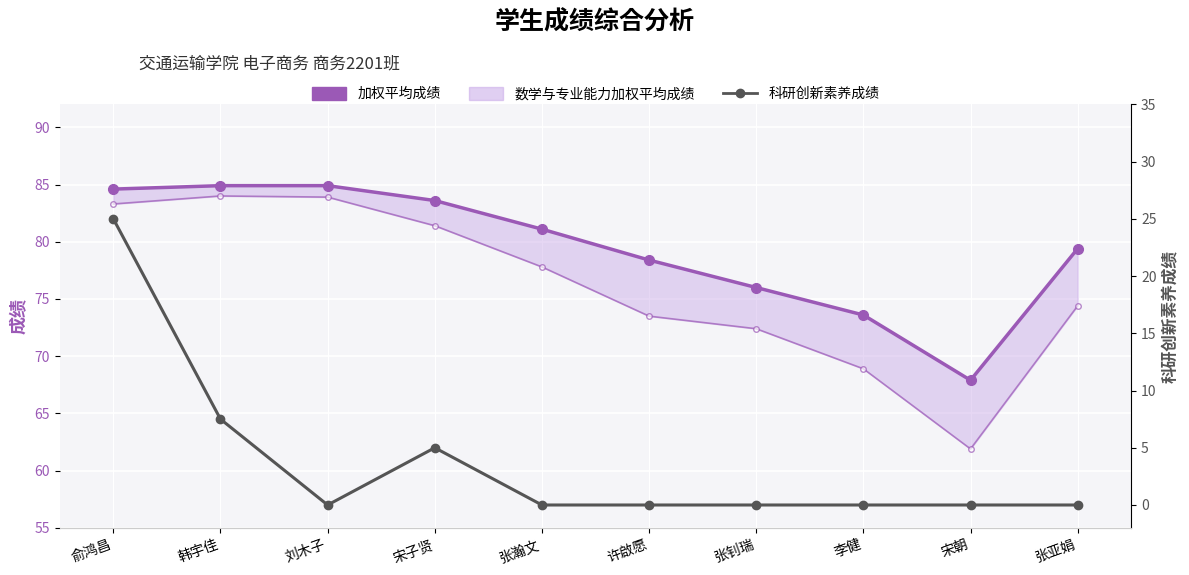

How many values in the 科研创新素养成绩 series exceed 0?

3